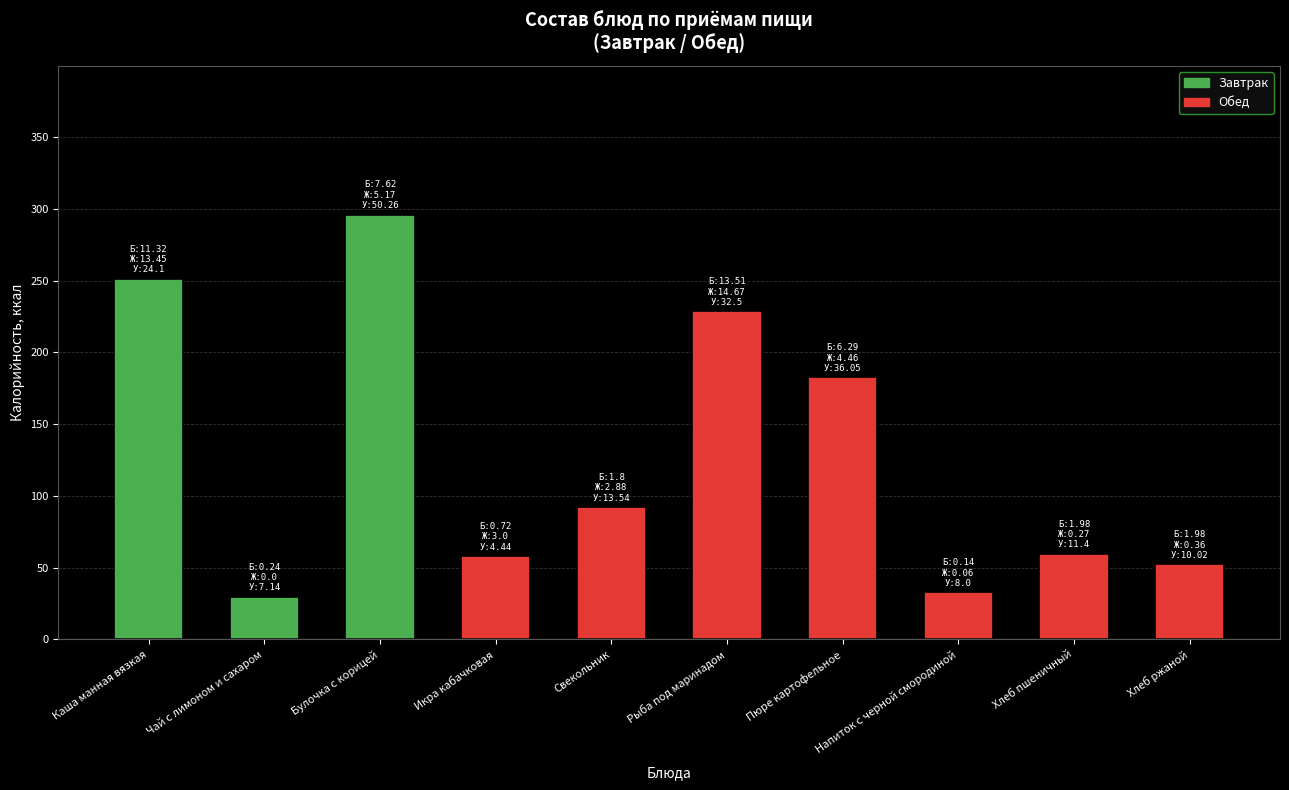

Is it true that the value at Свекольник is 127.9?

False